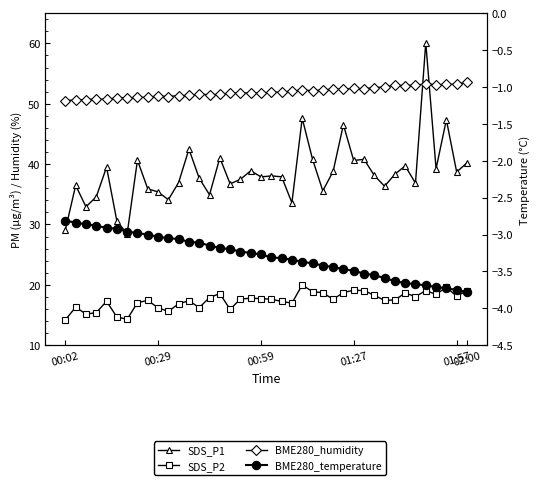

Count the number of categories in the chart.

40